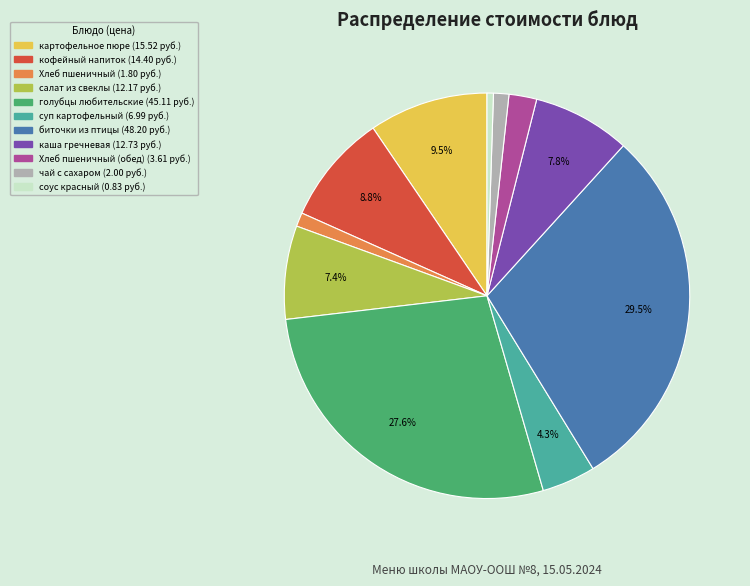

Is there any slice that represents more than half of the pie?

No